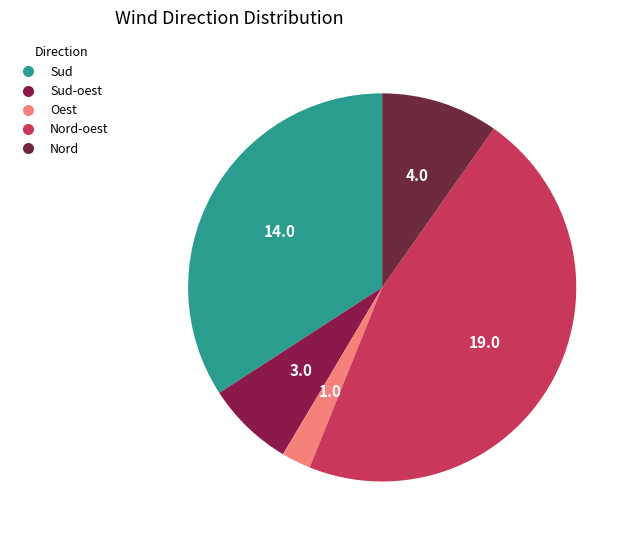

True or false: Nord-oest accounts for 33% of the total.

False